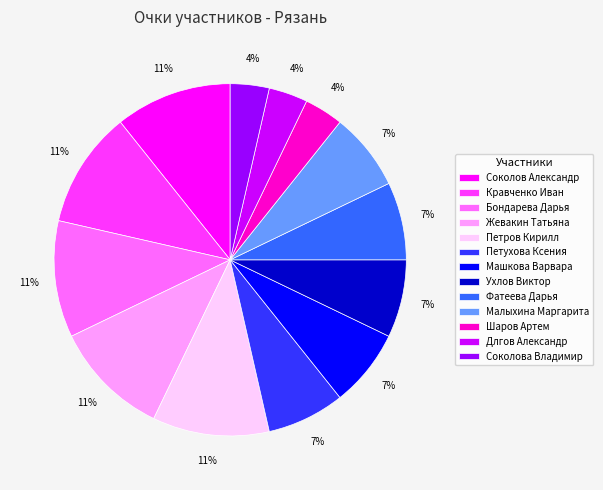

Is it true that Бондарева Дарья is 11% of the pie?

True